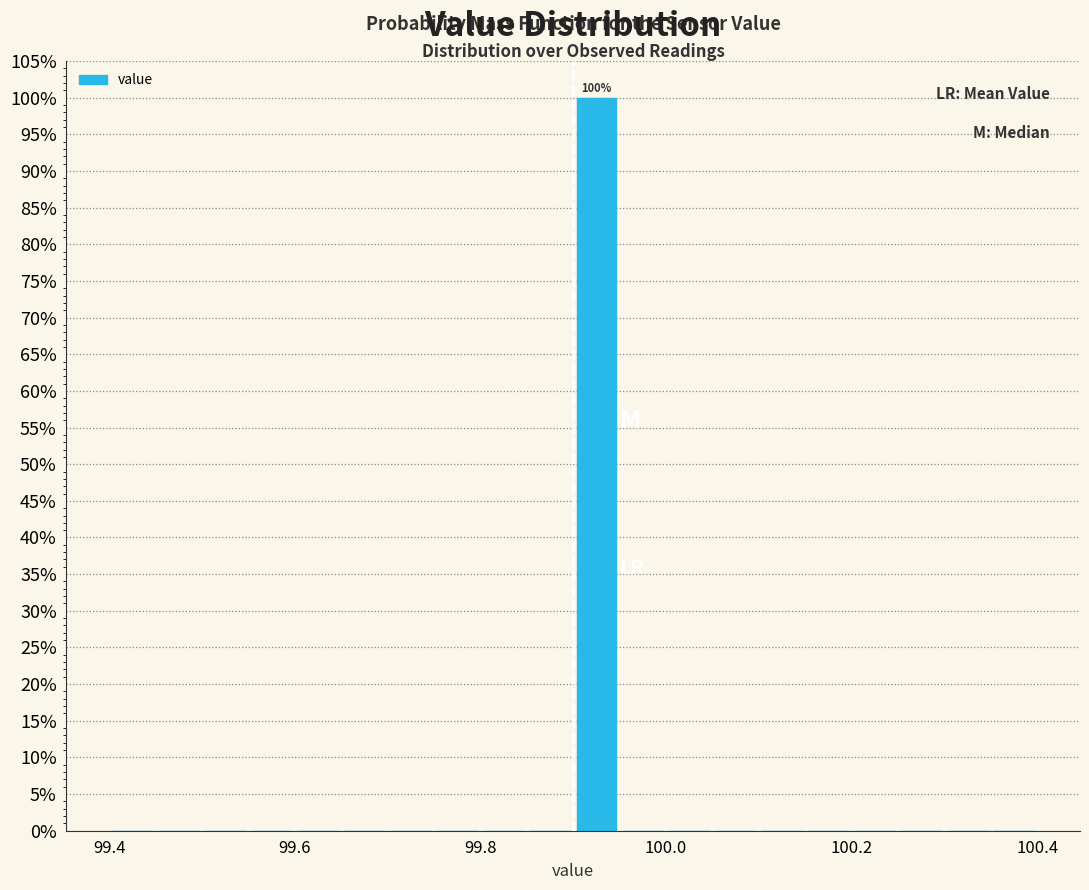

Read against the x-axis, roughly where is the centre of the tallest bar?

99.92